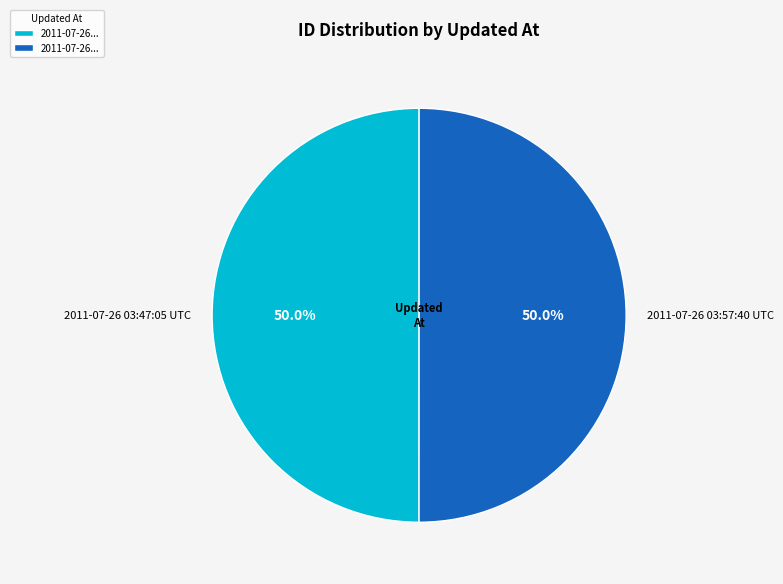

Count the number of slices in the pie.

2